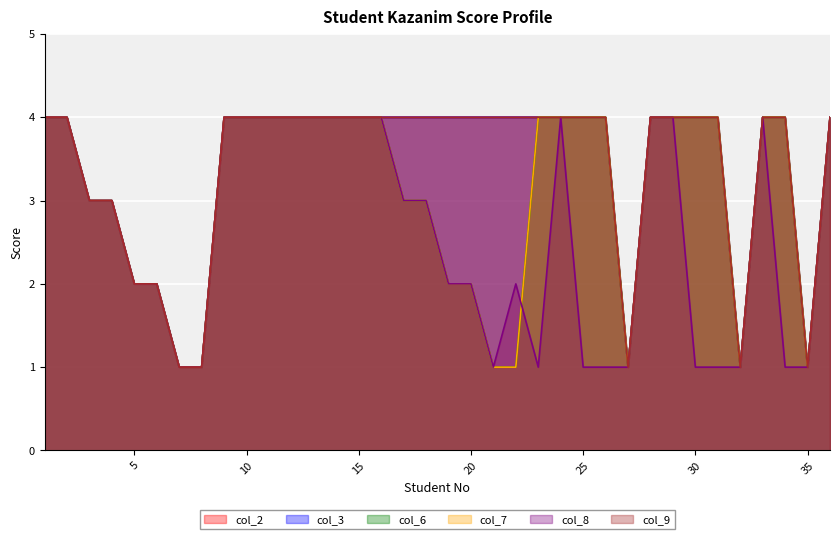

The col_7 series shows 1 at 22. True or false?

True